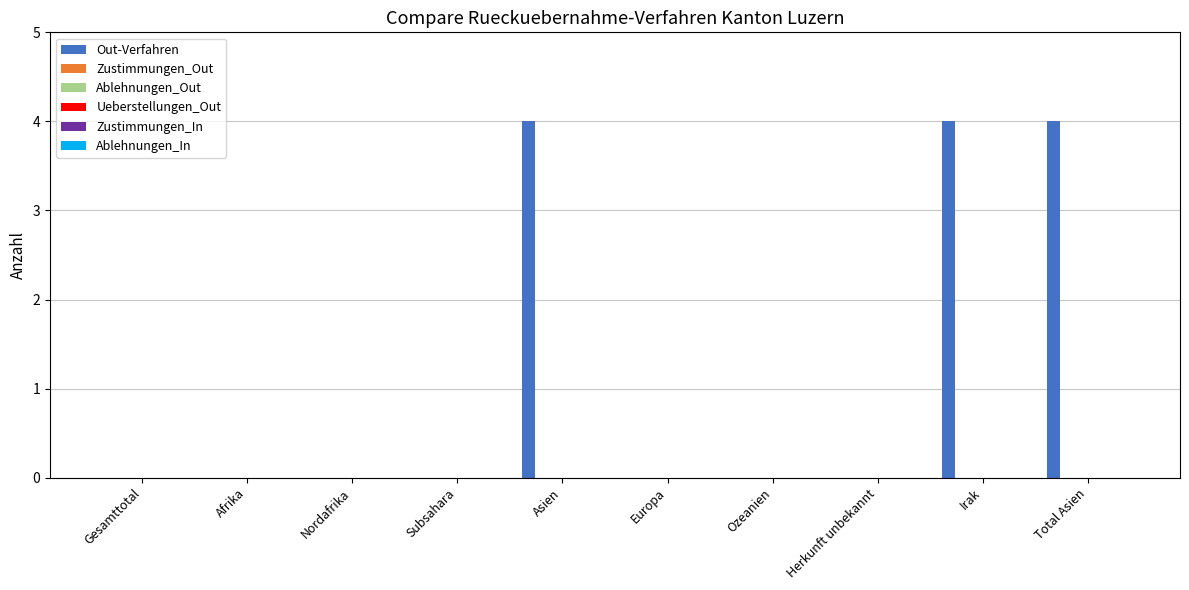

What is the greatest value displayed?

4